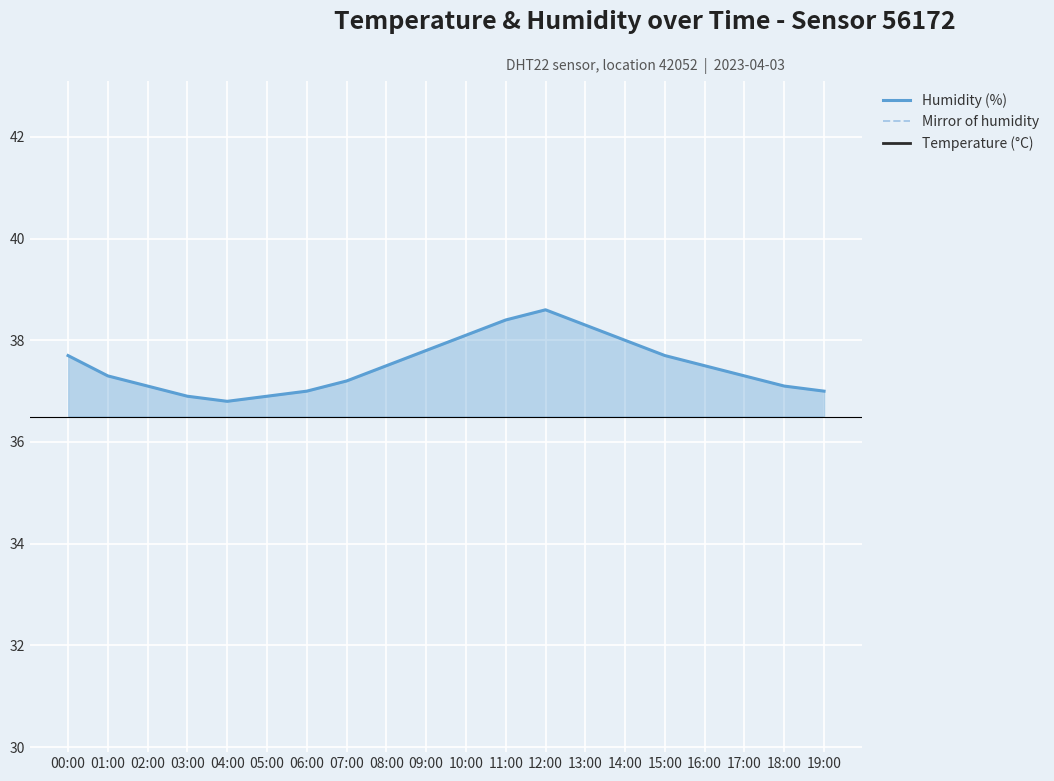

The Humidity (%) series shows 13.7 at 07:00. True or false?

False